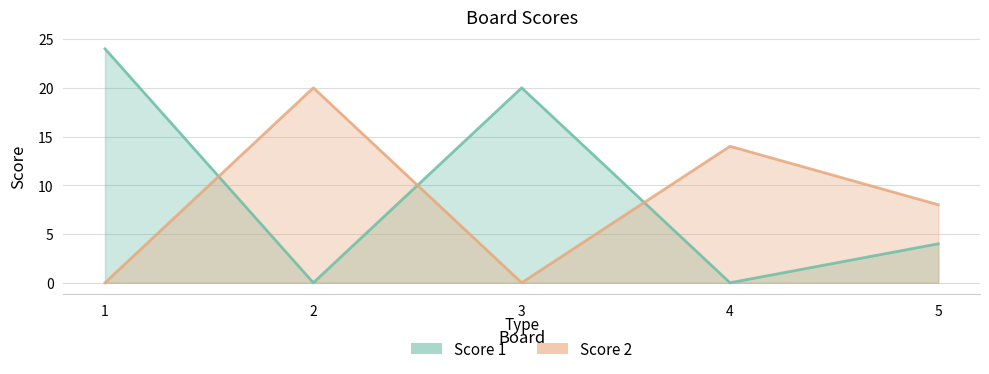

What are all the series names shown in the legend?

Score 1, Score 2